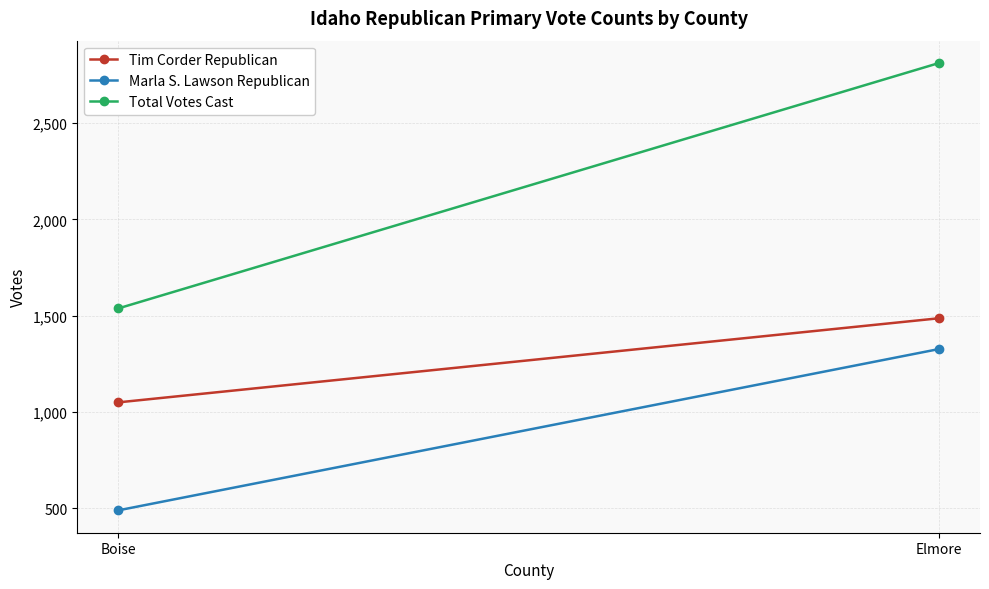

Read the Marla S. Lawson Republican value at Boise, to the nearest 10.

490